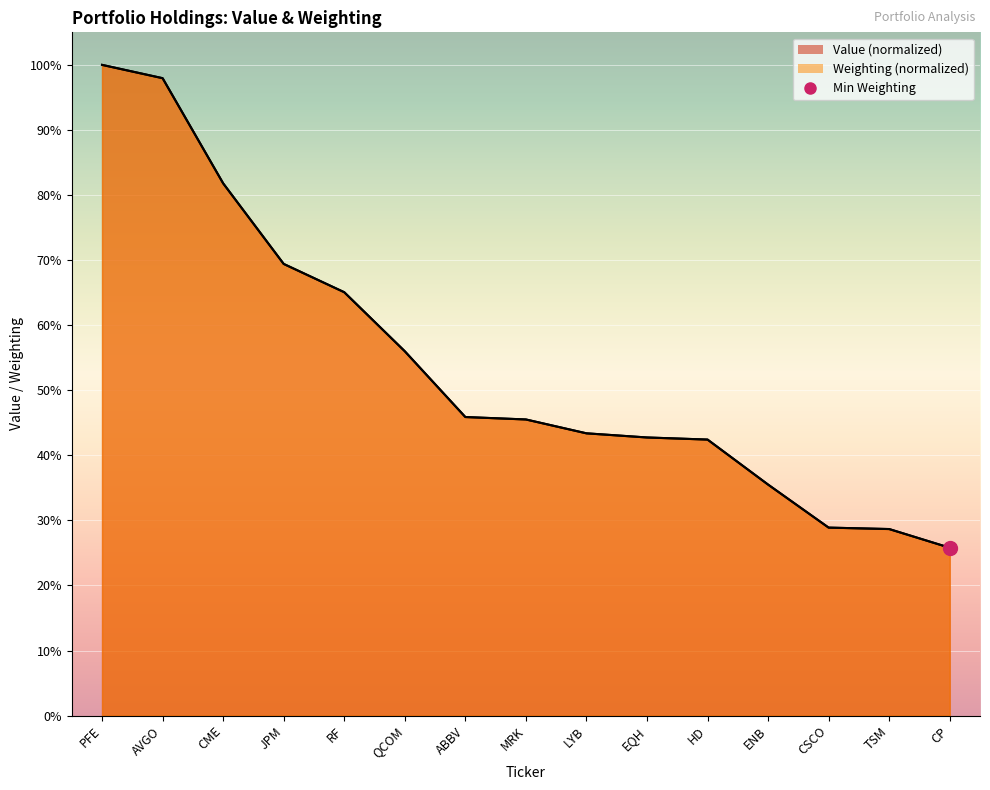

List the series in order of their overall mean, lowest first.

Weighting, Value